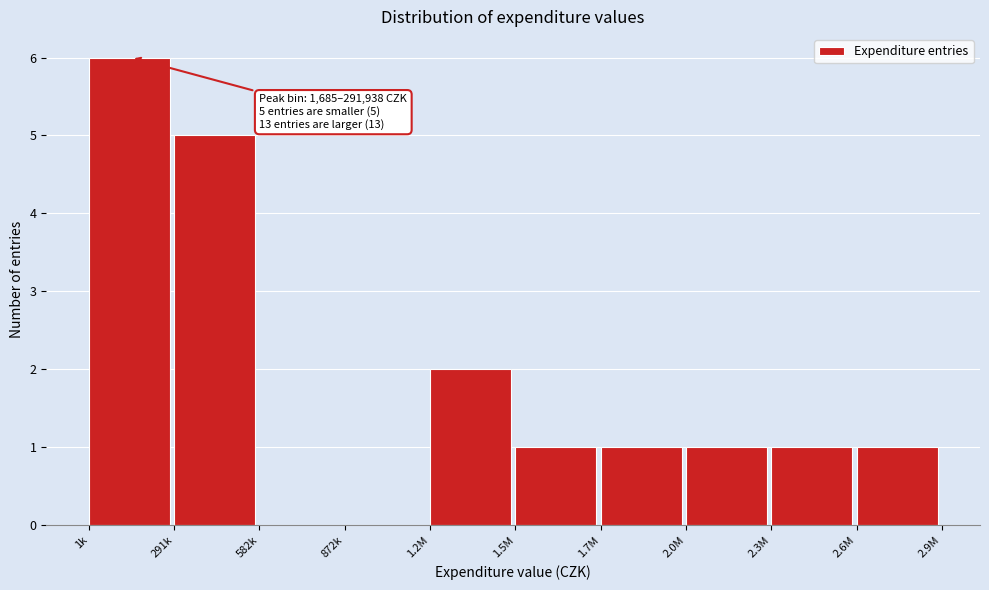

Reading left to right, what are all the values shown in this chart?

1k=6	291k=5	582k=0	872k=0	1.2M=2	1.5M=1	1.7M=1	2.0M=1	2.3M=1	2.6M=1